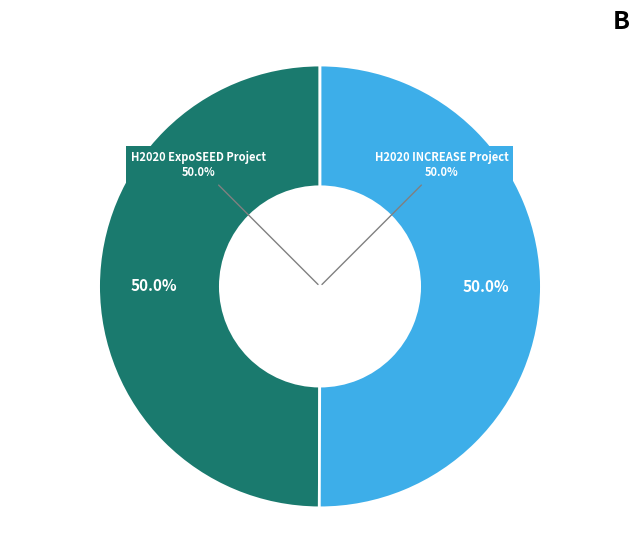

How much of the chart is everything except H2020 ExpoSEED Project?

50.0%